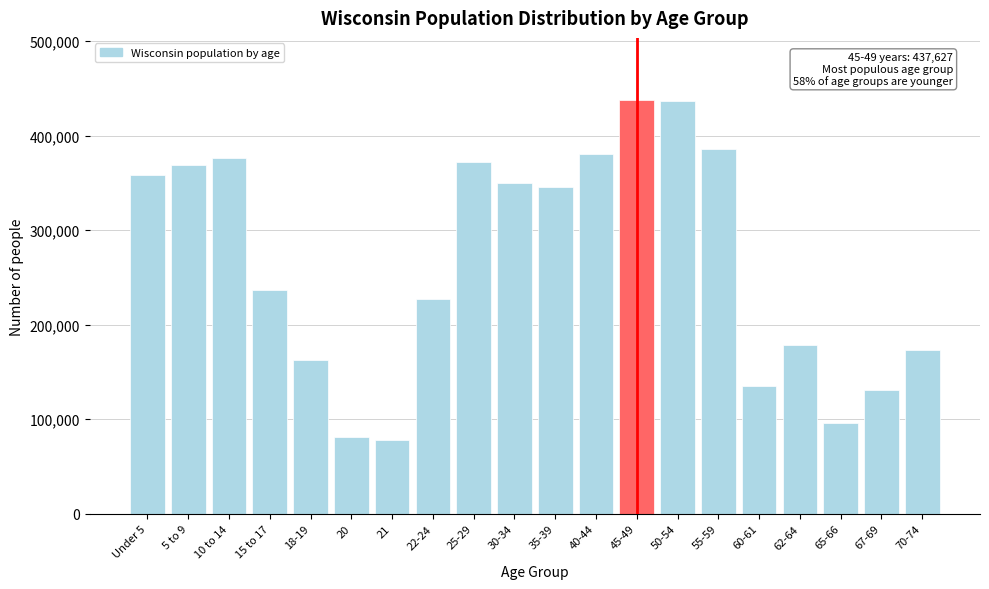

What is the difference between the maximum and minimum values?

359411